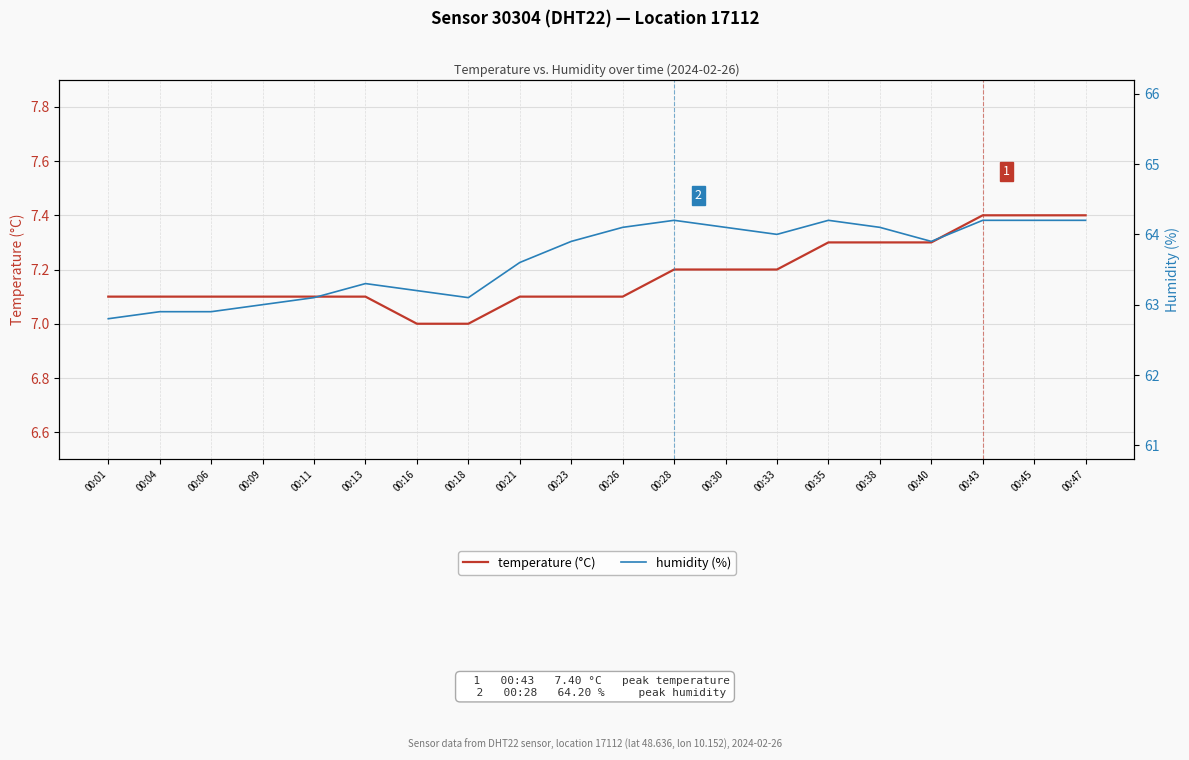

What is the sum of all temperature (°C) values?

143.6